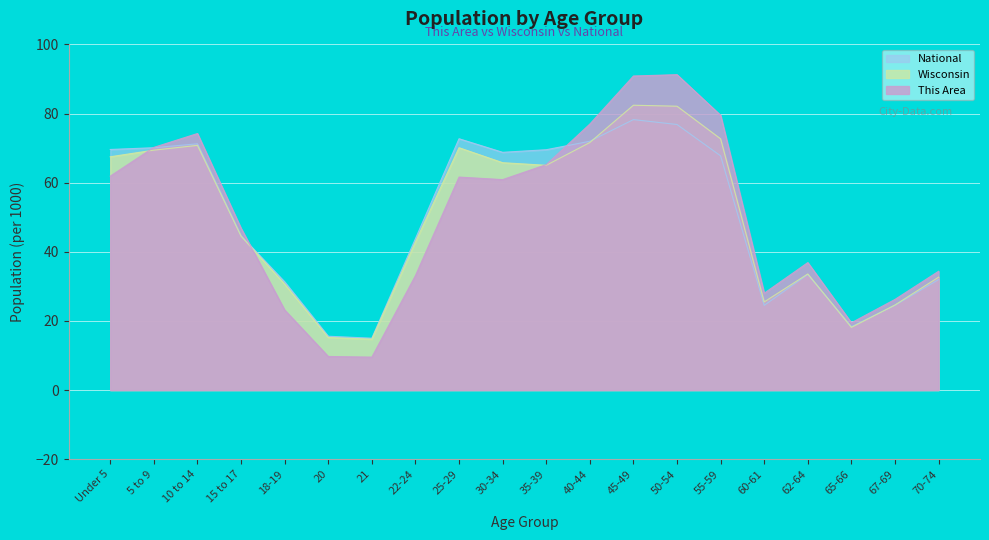

Reading right to left, transcribe all the data shown in this chart.

This Area: 70-74=34.4	67-69=26.2	65-66=19.5	62-64=36.9	60-61=28.0	55-59=79.5	50-54=91.3	45-49=90.9	40-44=77.0	35-39=65.2	30-34=60.9	25-29=61.6	22-24=33.1	21=9.5	20=9.7	18-19=23.2	15 to 17=46.8	10 to 14=74.2	5 to 9=70.2	Under 5=61.9
Wisconsin: 70-74=32.7	67-69=24.6	65-66=18.1	62-64=33.6	60-61=25.5	55-59=72.7	50-54=82.1	45-49=82.4	40-44=71.6	35-39=65.0	30-34=65.8	25-29=70.1	22-24=42.9	21=14.7	20=15.2	18-19=30.6	15 to 17=44.5	10 to 14=70.8	5 to 9=69.4	Under 5=67.5
National: 70-74=32.0	67-69=24.5	65-66=18.3	62-64=33.4	60-61=24.5	55-59=67.8	50-54=76.8	45-49=78.3	40-44=72.0	35-39=69.5	30-34=68.8	25-29=72.7	22-24=43.8	21=15.0	20=15.6	18-19=31.3	15 to 17=44.6	10 to 14=71.3	5 to 9=70.1	Under 5=69.6